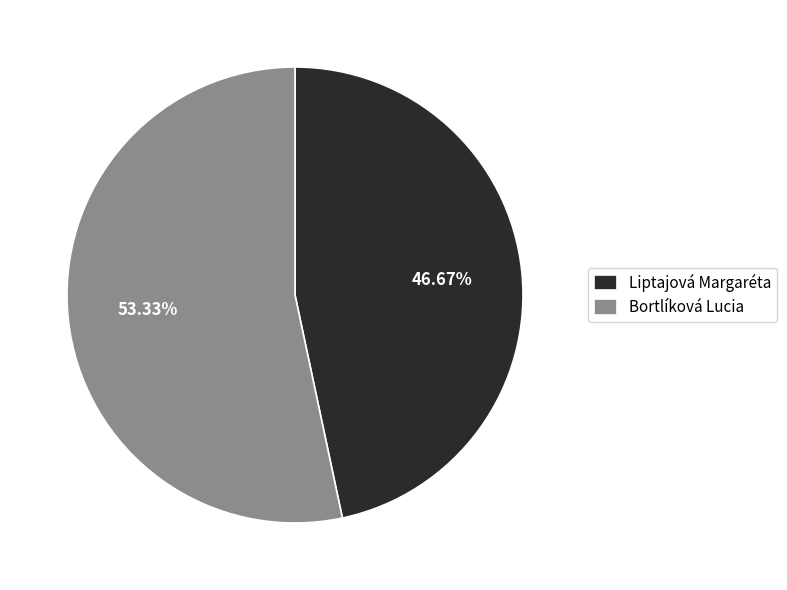

To the nearest percent, what is the average slice percentage?

50%